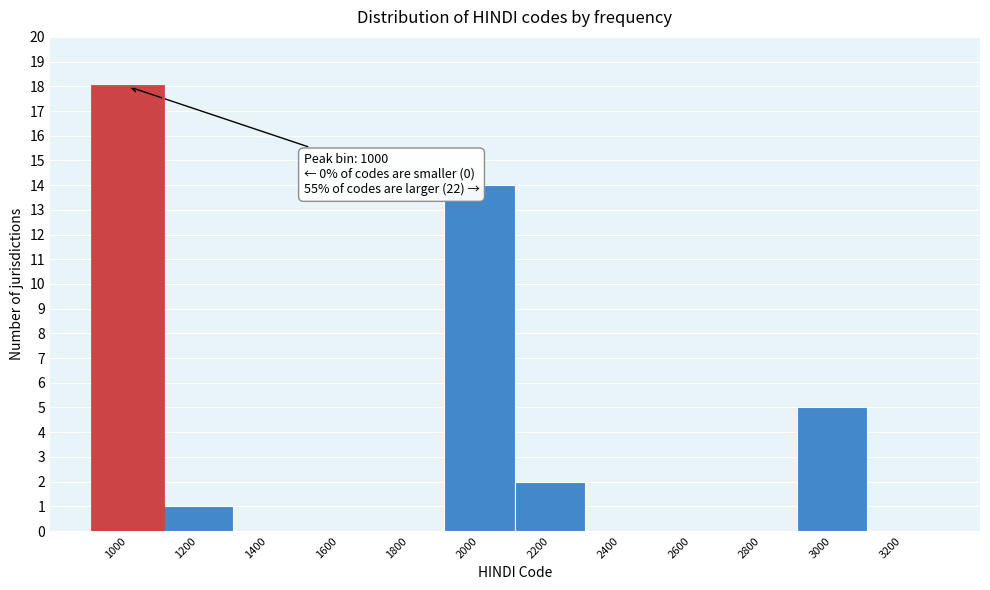

Reading right to left, what are all the values shown in this chart?

3200=0	3000=5	2800=0	2600=0	2400=0	2200=2	2000=14	1800=0	1600=0	1400=0	1200=1	1000=18